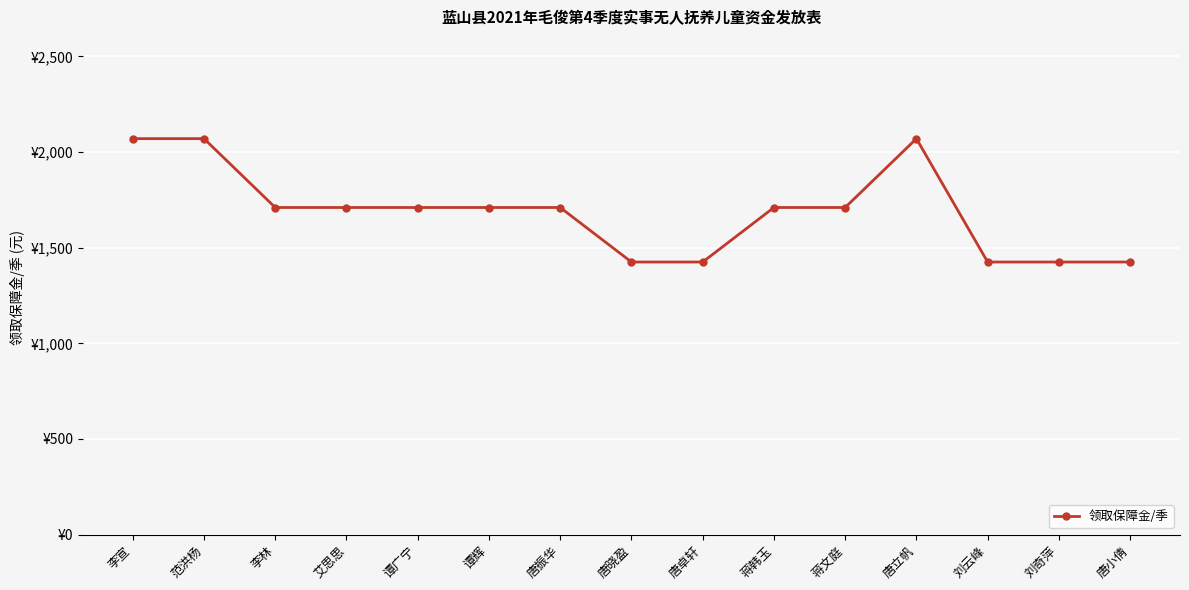

True or false: there are more than 0 points higher than both neighbors.

True